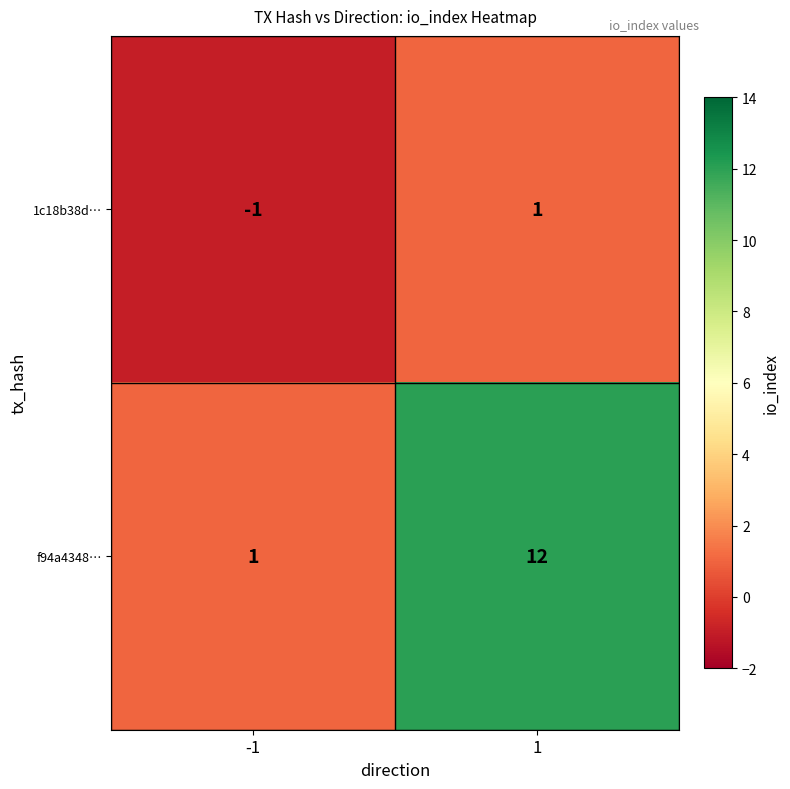

Rank the series at 1 from lowest to highest value.

1c18b38d…, f94a4348…